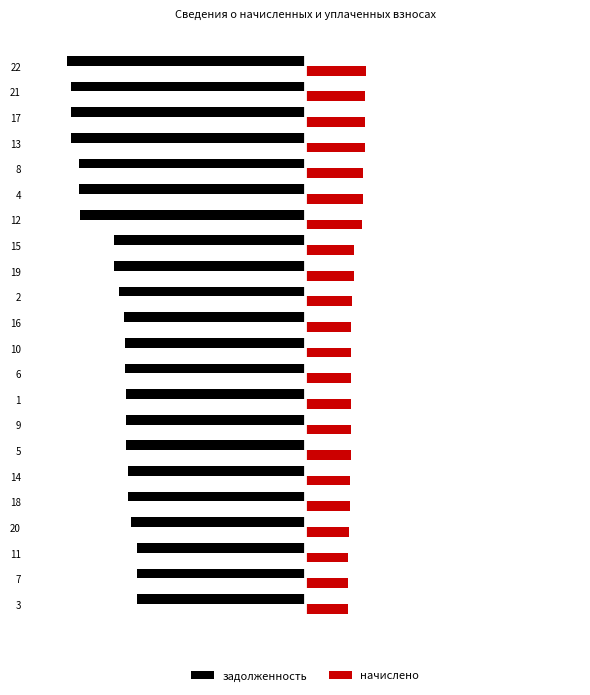

Is it true that начислено equals 2621.2 at 1?

False